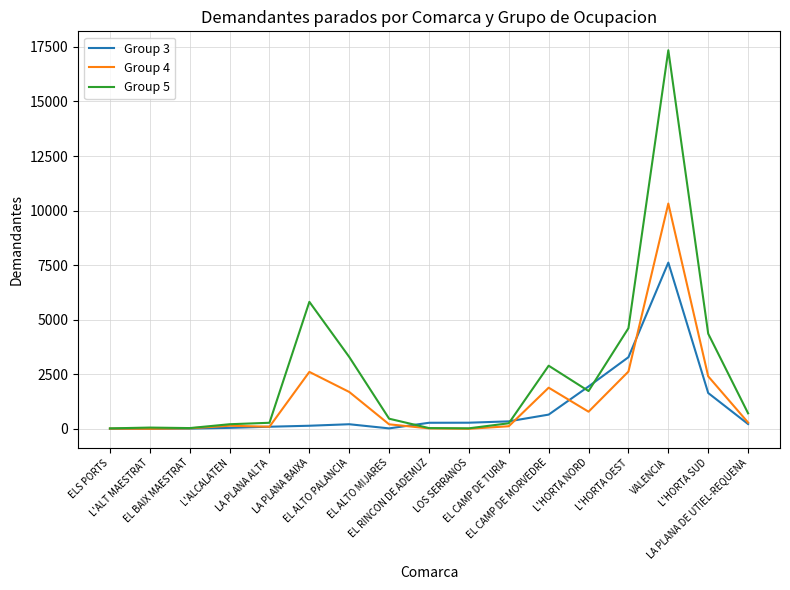

Which series has the largest range (max minus min)?

Group 5